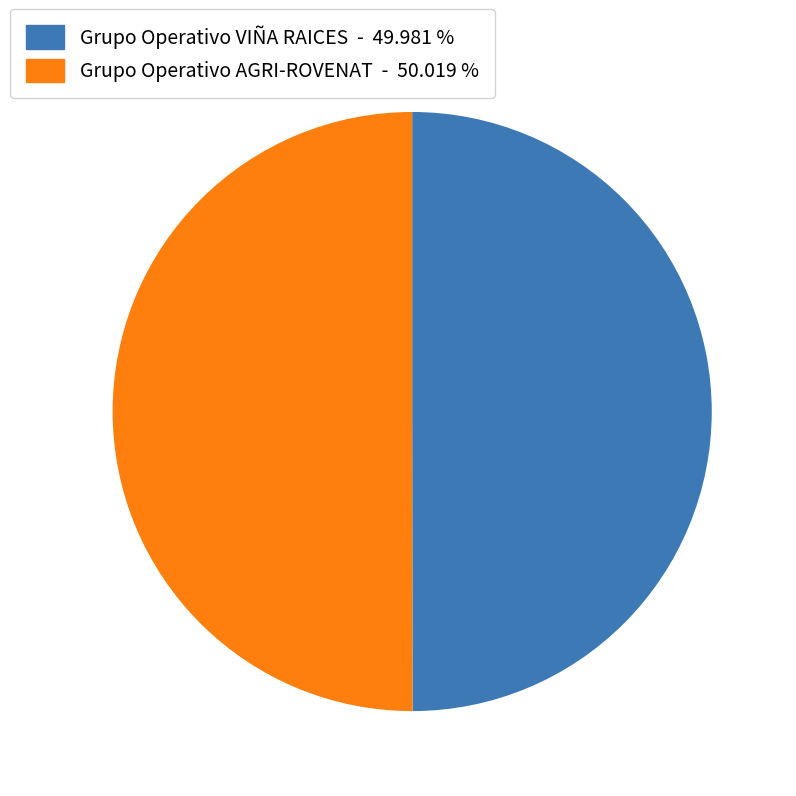

Is the sum of Grupo Operativo VIÑA RAICES and Grupo Operativo AGRI-ROVENAT greater than half?

Yes